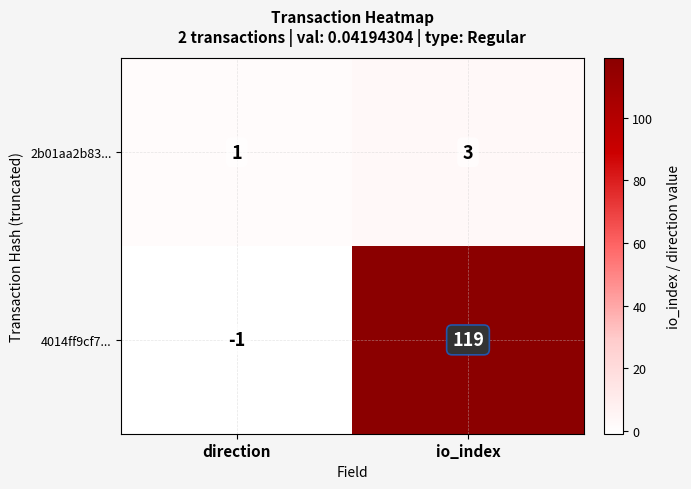

What is the greatest value displayed?

119